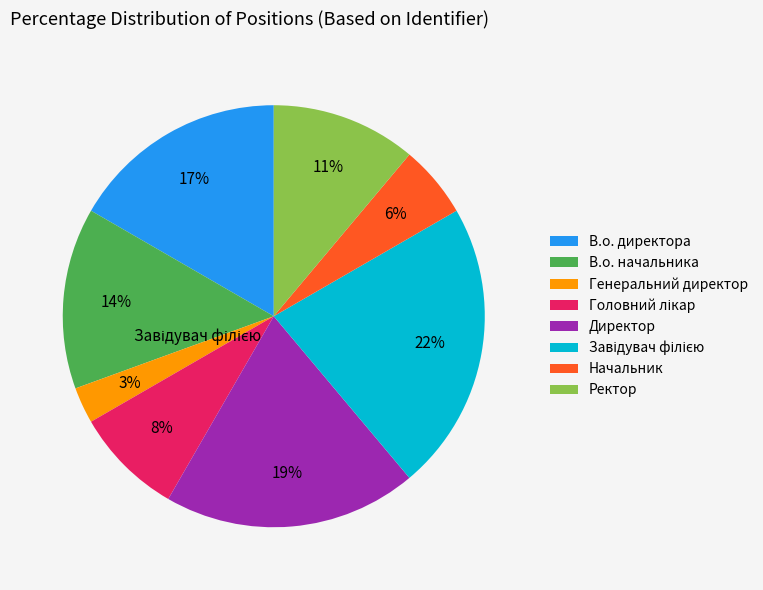

What is the smallest slice in the pie chart?

Генеральний директор